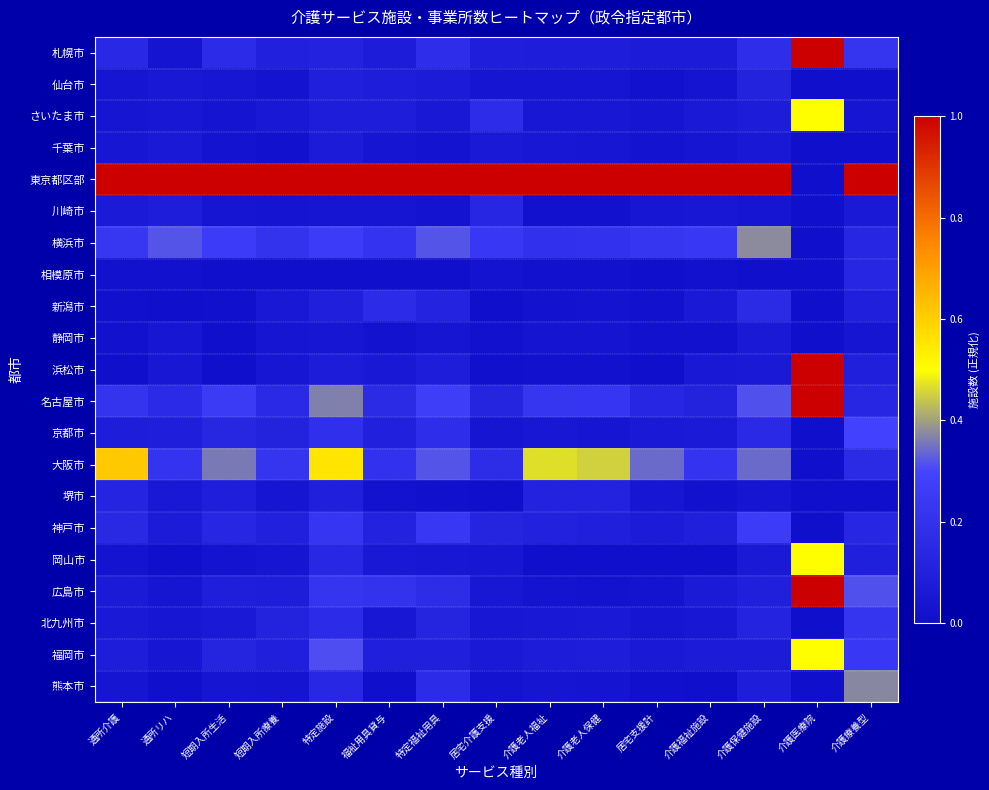

Which series has the largest range (max minus min)?

東京都区部